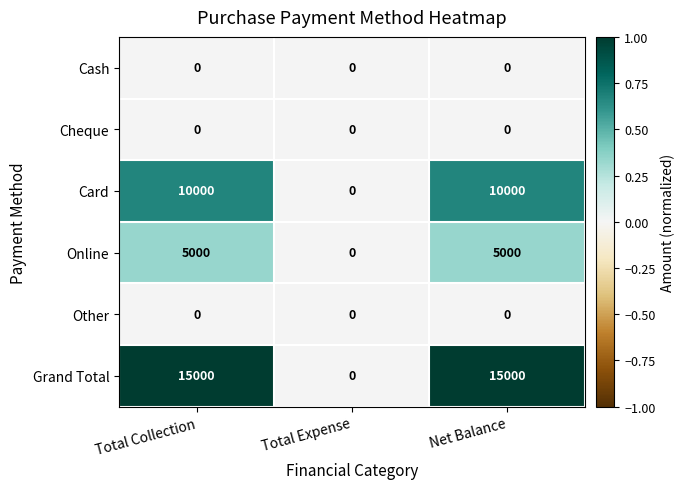

What is the maximum value shown in the chart?

15000